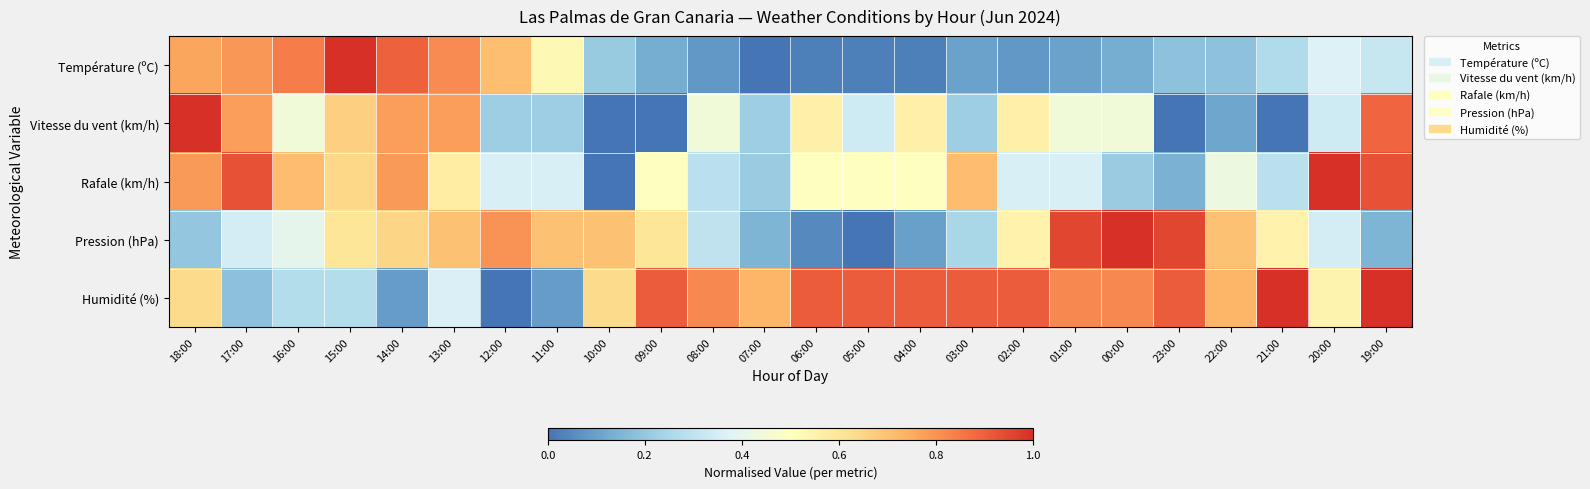

Reading left to right, list all the values displayed in this chart.

Température (ºC): 18:00=0.8	17:00=0.8	16:00=0.8	15:00=1.0	14:00=0.9	13:00=0.8	12:00=0.7	11:00=0.5	10:00=0.2	09:00=0.1	08:00=0.1	07:00=0.0	06:00=0.0	05:00=0.0	04:00=0.0	03:00=0.1	02:00=0.1	01:00=0.1	00:00=0.1	23:00=0.2	22:00=0.2	21:00=0.3	20:00=0.4	19:00=0.3
Vitesse du vent (km/h): 18:00=1.0	17:00=0.8	16:00=0.4	15:00=0.7	14:00=0.8	13:00=0.8	12:00=0.2	11:00=0.2	10:00=0.0	09:00=0.0	08:00=0.4	07:00=0.2	06:00=0.6	05:00=0.3	04:00=0.6	03:00=0.2	02:00=0.6	01:00=0.4	00:00=0.4	23:00=0.0	22:00=0.1	21:00=0.0	20:00=0.3	19:00=0.9
Rafale (km/h): 18:00=0.8	17:00=0.9	16:00=0.7	15:00=0.6	14:00=0.8	13:00=0.6	12:00=0.4	11:00=0.4	10:00=0.0	09:00=0.5	08:00=0.3	07:00=0.2	06:00=0.5	05:00=0.5	04:00=0.5	03:00=0.7	02:00=0.4	01:00=0.4	00:00=0.2	23:00=0.1	22:00=0.4	21:00=0.3	20:00=1.0	19:00=0.9
Pression (hPa): 18:00=0.2	17:00=0.3	16:00=0.4	15:00=0.6	14:00=0.6	13:00=0.7	12:00=0.8	11:00=0.7	10:00=0.7	09:00=0.6	08:00=0.3	07:00=0.1	06:00=0.0	05:00=0.0	04:00=0.1	03:00=0.2	02:00=0.5	01:00=0.9	00:00=1.0	23:00=0.9	22:00=0.7	21:00=0.5	20:00=0.3	19:00=0.1
Humidité (%): 18:00=0.6	17:00=0.2	16:00=0.3	15:00=0.3	14:00=0.1	13:00=0.4	12:00=0.0	11:00=0.1	10:00=0.6	09:00=0.9	08:00=0.8	07:00=0.7	06:00=0.9	05:00=0.9	04:00=0.9	03:00=0.9	02:00=0.9	01:00=0.8	00:00=0.8	23:00=0.9	22:00=0.7	21:00=1.0	20:00=0.5	19:00=1.0